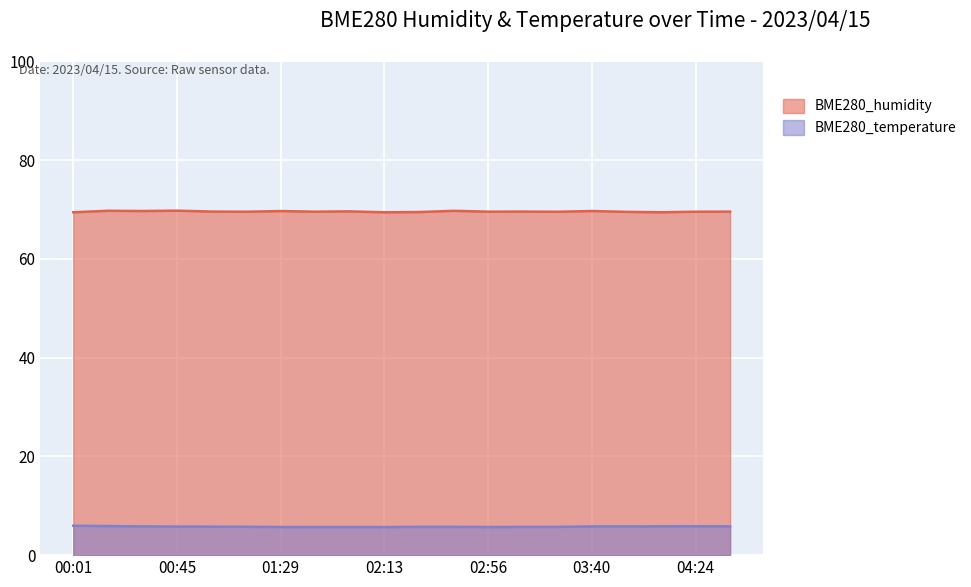

True or false: BME280_humidity and BME280_temperature cross at least once.

False